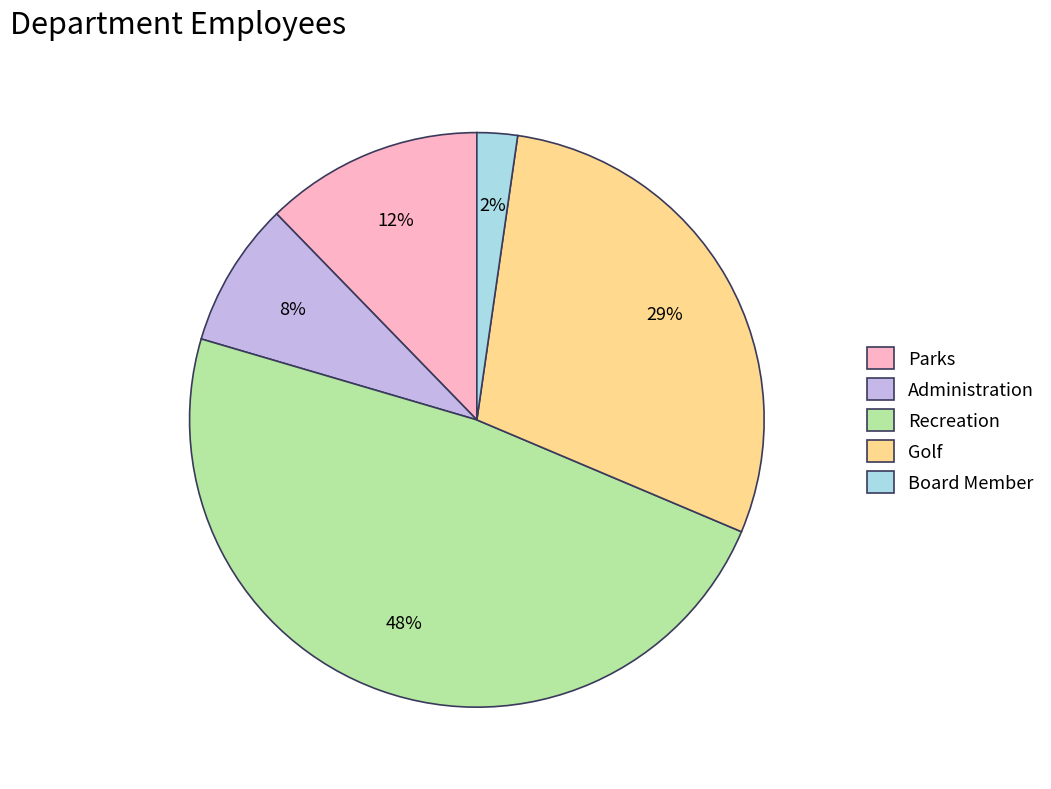

What is the largest slice in the pie chart?

Recreation